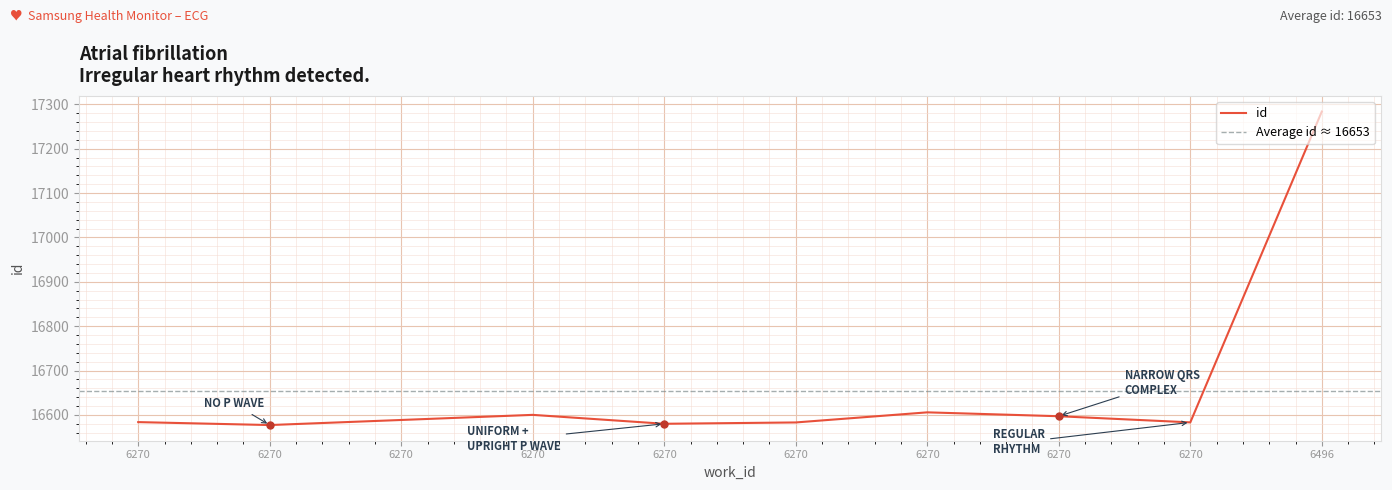

Reading right to left, what are all the values shown in this chart?

6496=17283.5	6270=16583.4	6270=16597.2	6270=16606.0	6270=16583.2	6270=16580.2	6270=16600.3	6270=16588.8	6270=16577.3	6270=16584.0